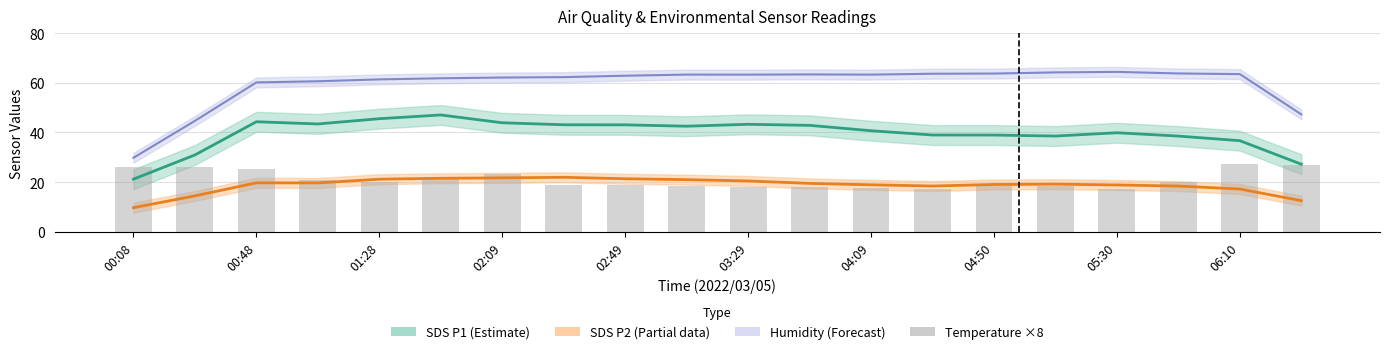

What is the change in value from 03:29 to 06:10?

+9.4